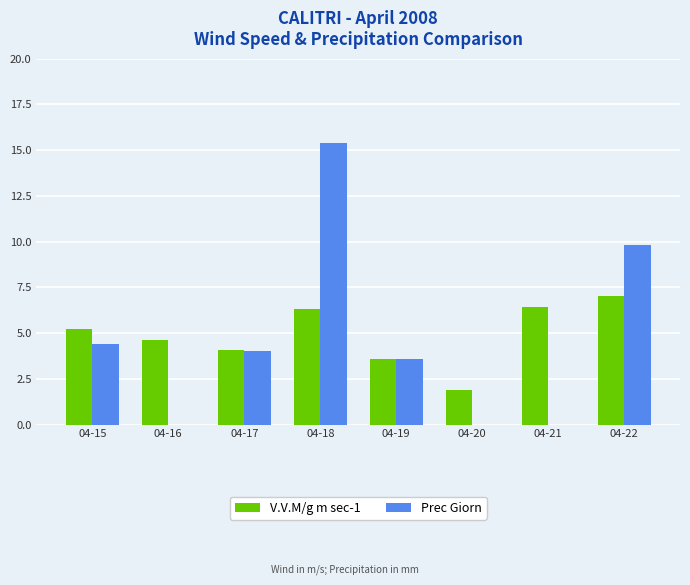

How many distinct data groups are displayed?

2